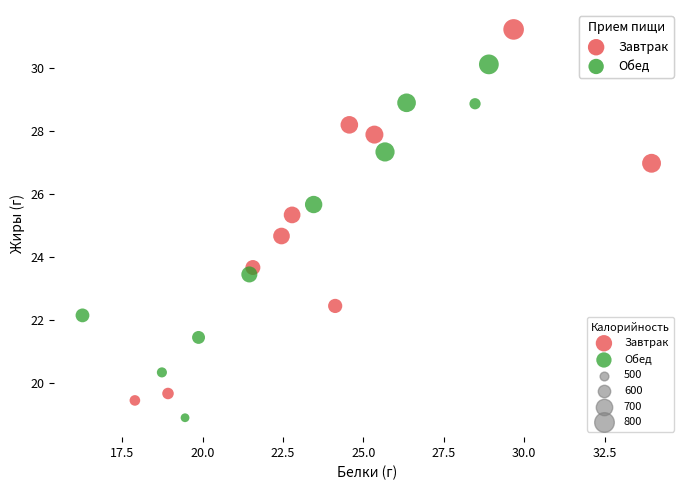

Which series reaches the maximum Y coordinate?

Завтрак